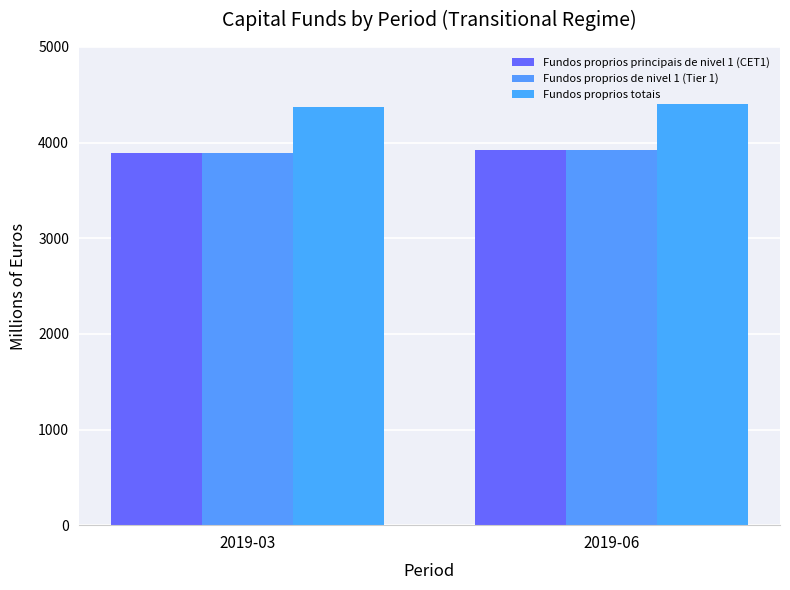

What is the difference between the maximum and minimum values in the Fundos proprios principais de nivel 1 (CET1) series?

34